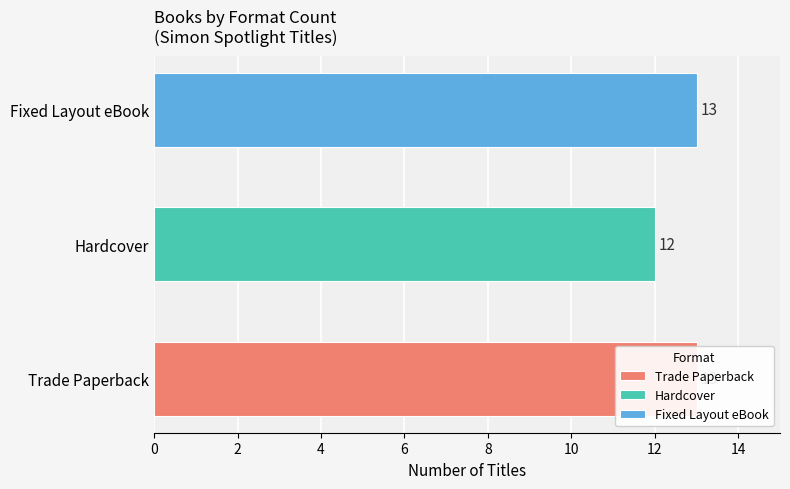

What is the approximate value of Trade Paperback at See Otto Say Hi!, to the nearest 10?

10